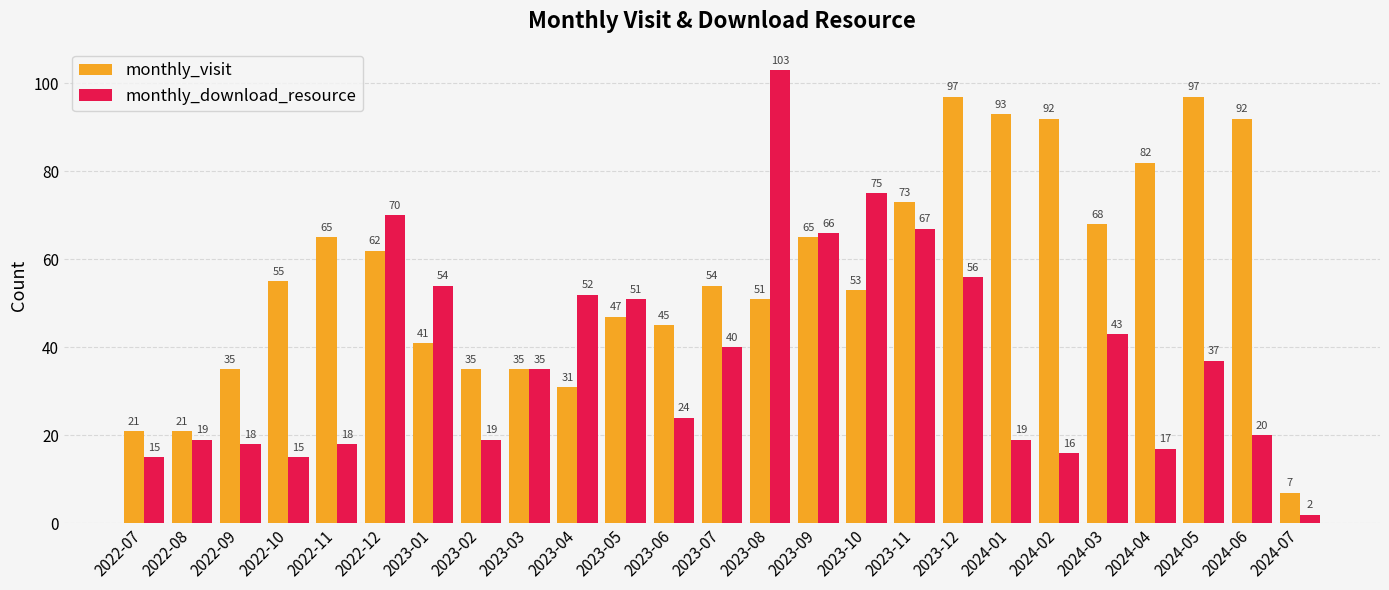

What is the minimum value shown in the chart?

2